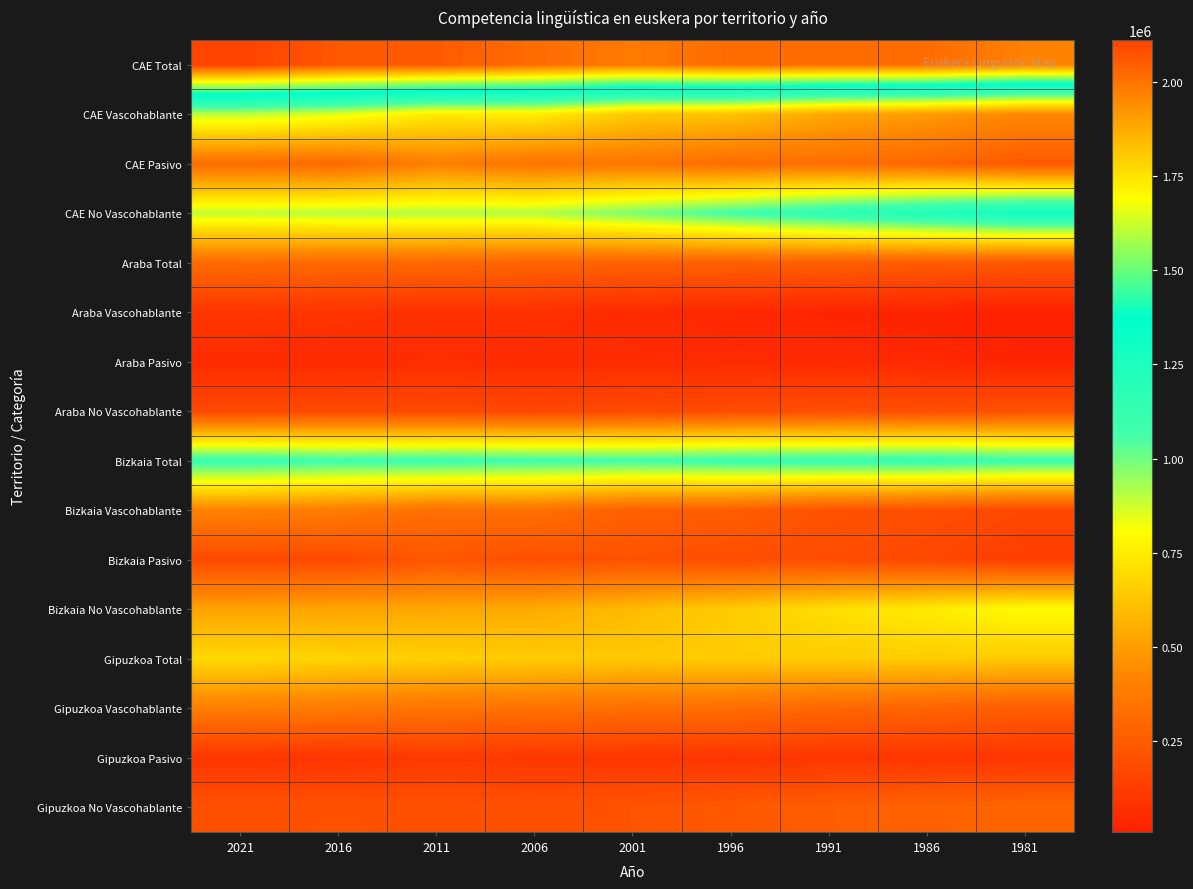

Between 1981 and 2021, which is larger?

2021